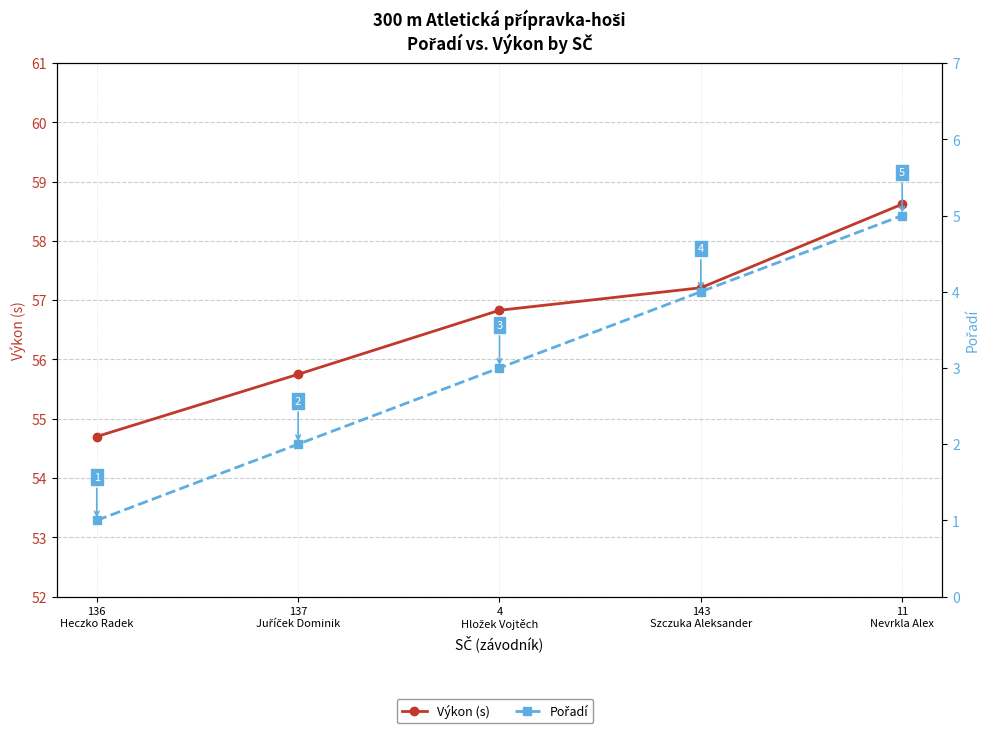

How many data points in Pořadí are above 3?

2